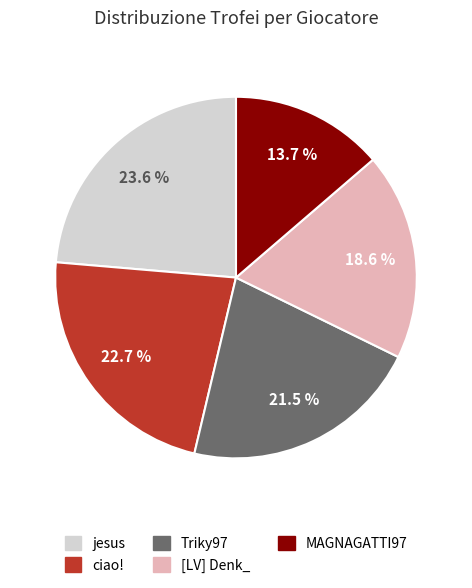

Is there a majority slice in this chart?

No